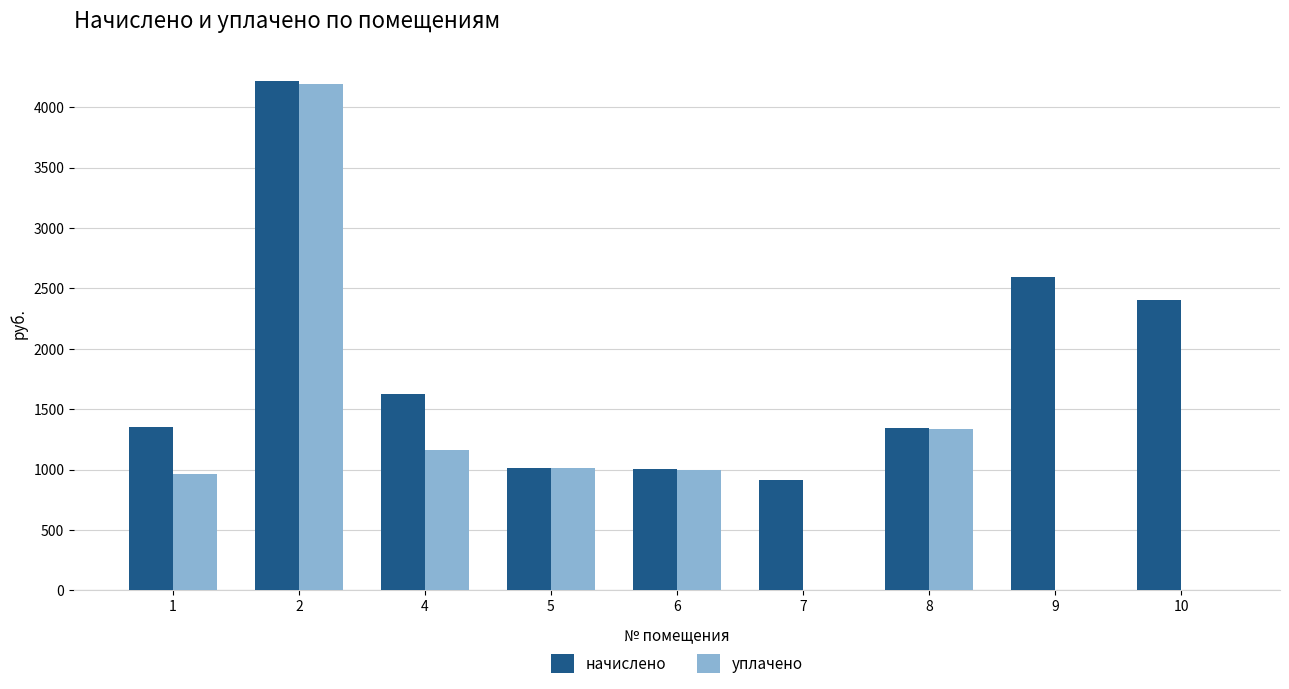

What is the sum of all начислено values?

16472.8